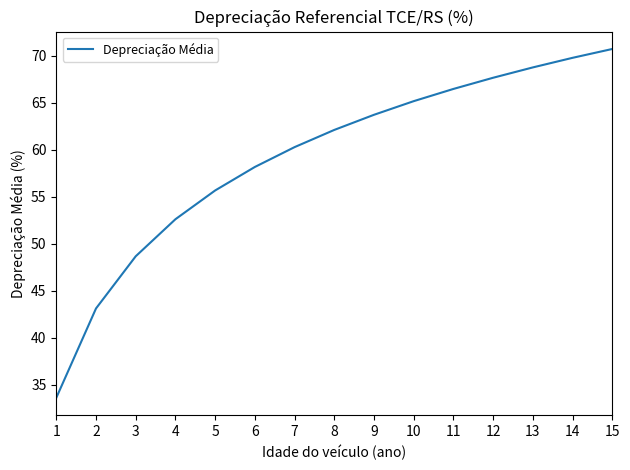

Approximately how many times larger is the value at 12 compared to 6?

1.2